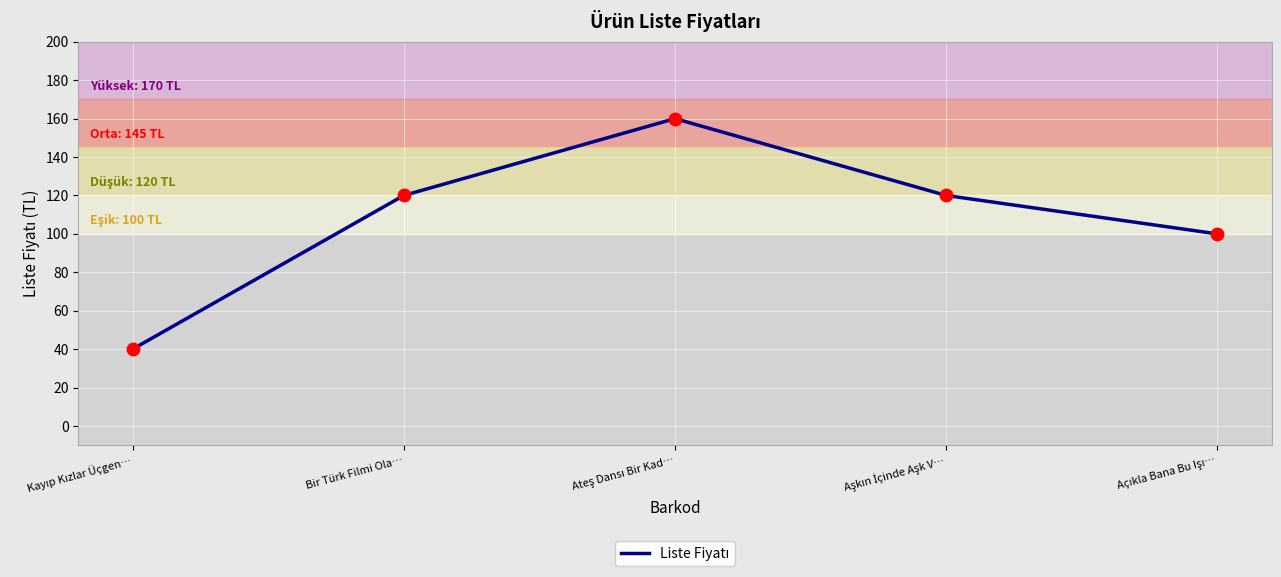

The chart shows a value of 67 at Bir Türk Filmi Ola…. True or false?

False